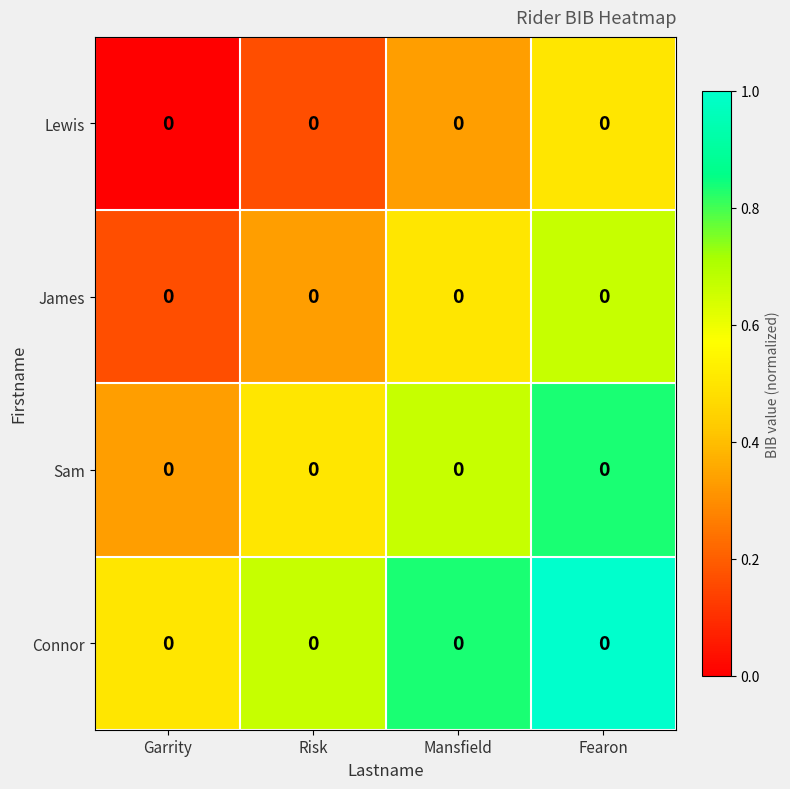

The Connor series shows 1.0 at Fearon. True or false?

True